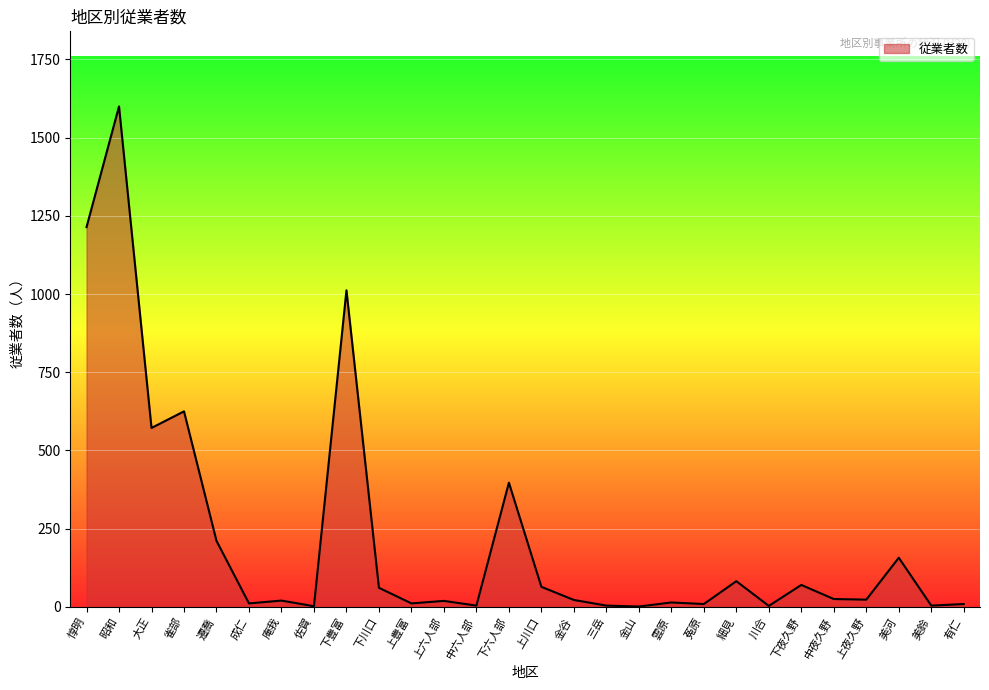

How many interior local valleys (lower than both neighbors) does the data have?

10